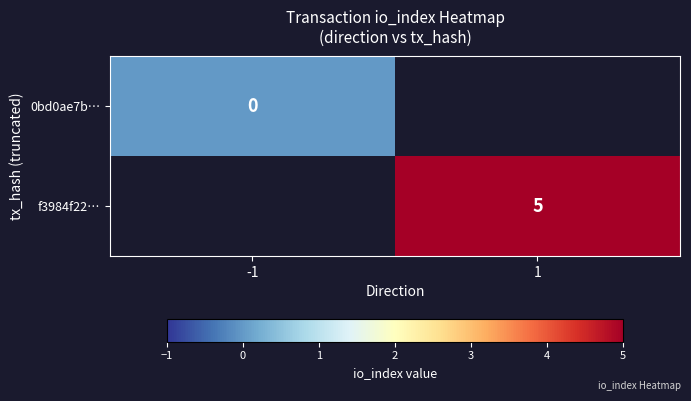

True or false: f3984f22… has a value of 5 at 1.

True